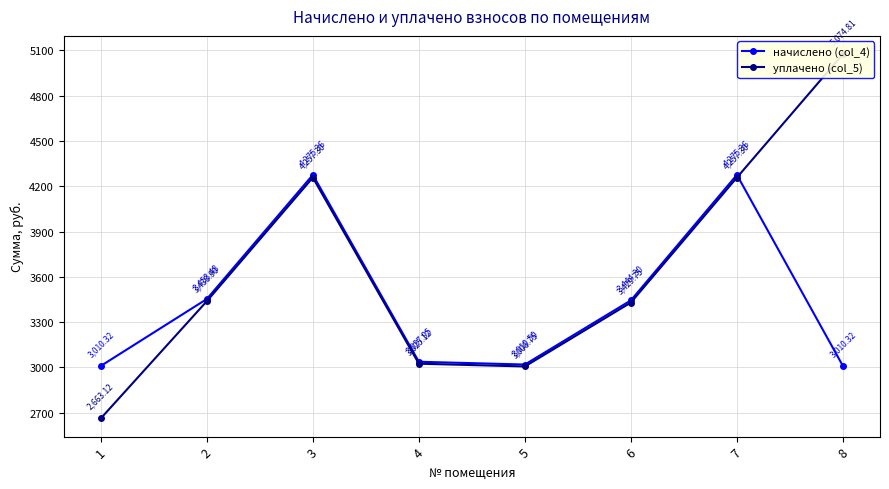

At which category does начислено (col_4) reach its first local valley?

5